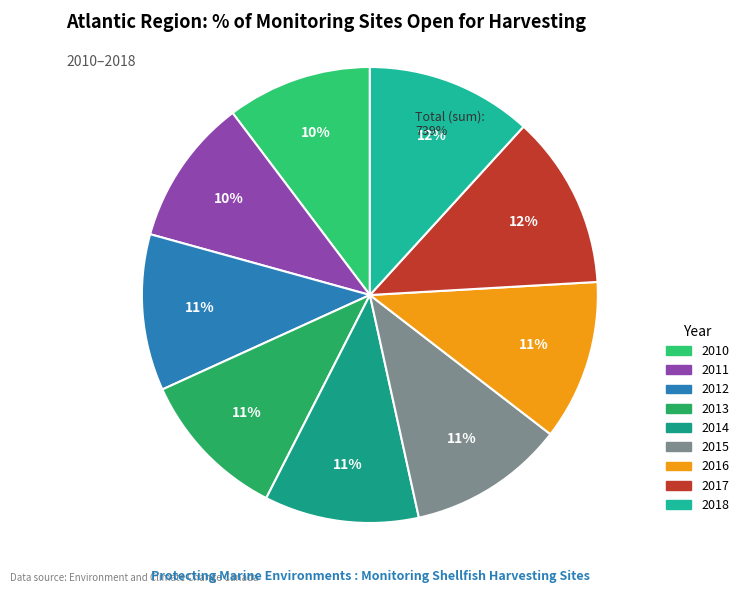

Rank the categories by value from highest to lowest.

2017, 2018, 2016, 2012, 2015, 2014, 2013, 2011, 2010